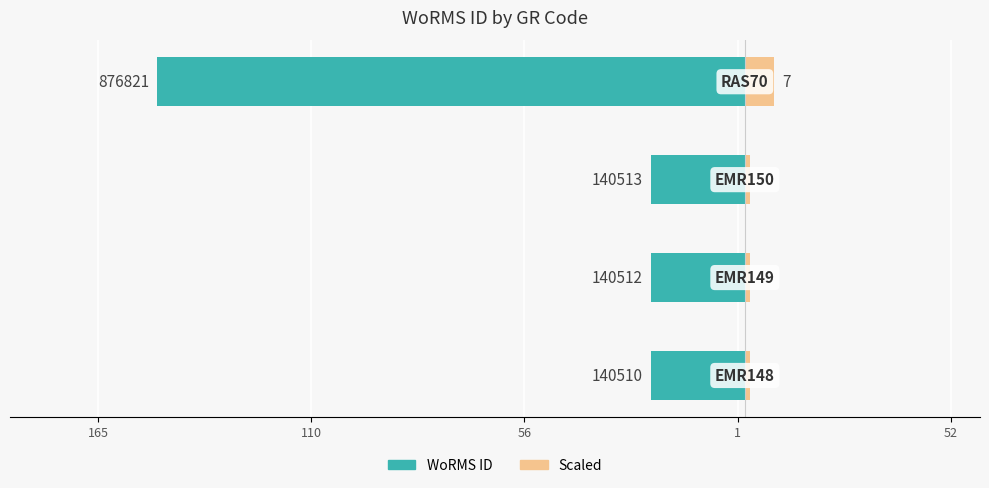

Which series changed the most between 165 and 1?

WoRMS ID (left)